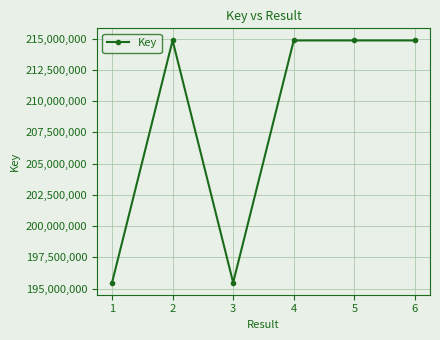

Does the chart have visible grid lines?

Yes